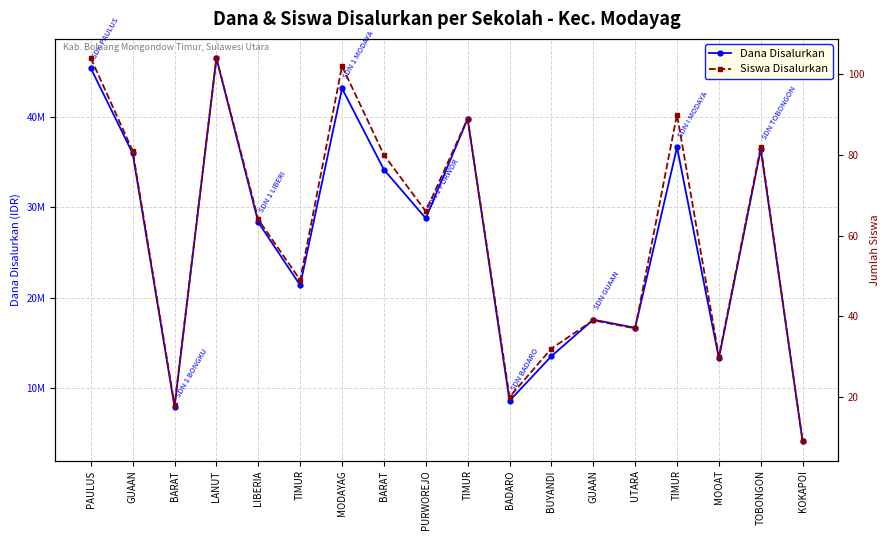

Reading left to right, extract all data points from this chart.

Dana Disalurkan: 45450000	36000000	7875000	46575000	28350000	21375000	43200000	34200000	28800000	39825000	8550000	13500000	17550000	16650000	36675000	13275000	36450000	4050000
Siswa Disalurkan: 104	81	18	104	64	49	102	80	66	89	20	32	39	37	90	30	82	9